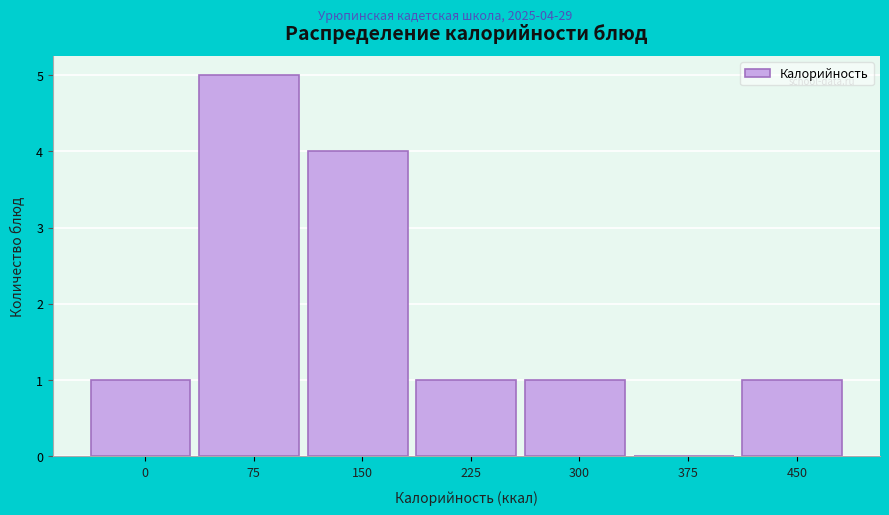

Reading right to left, list all the values displayed in this chart.

450=1	375=0	300=1	225=1	150=4	75=5	0=1